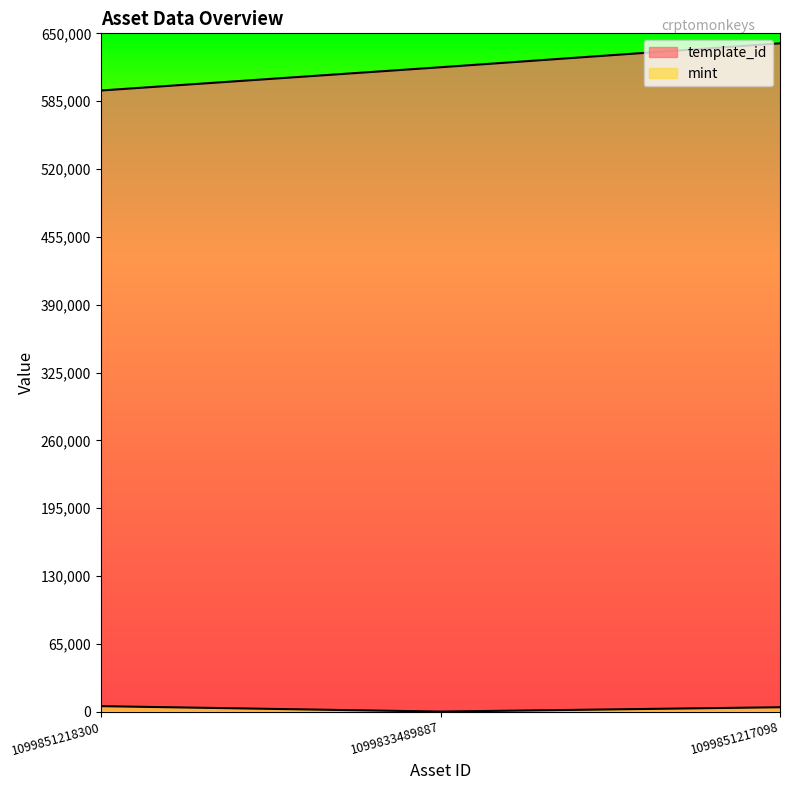

At 1099833489887, list the series in order from largest to smallest.

template_id, mint